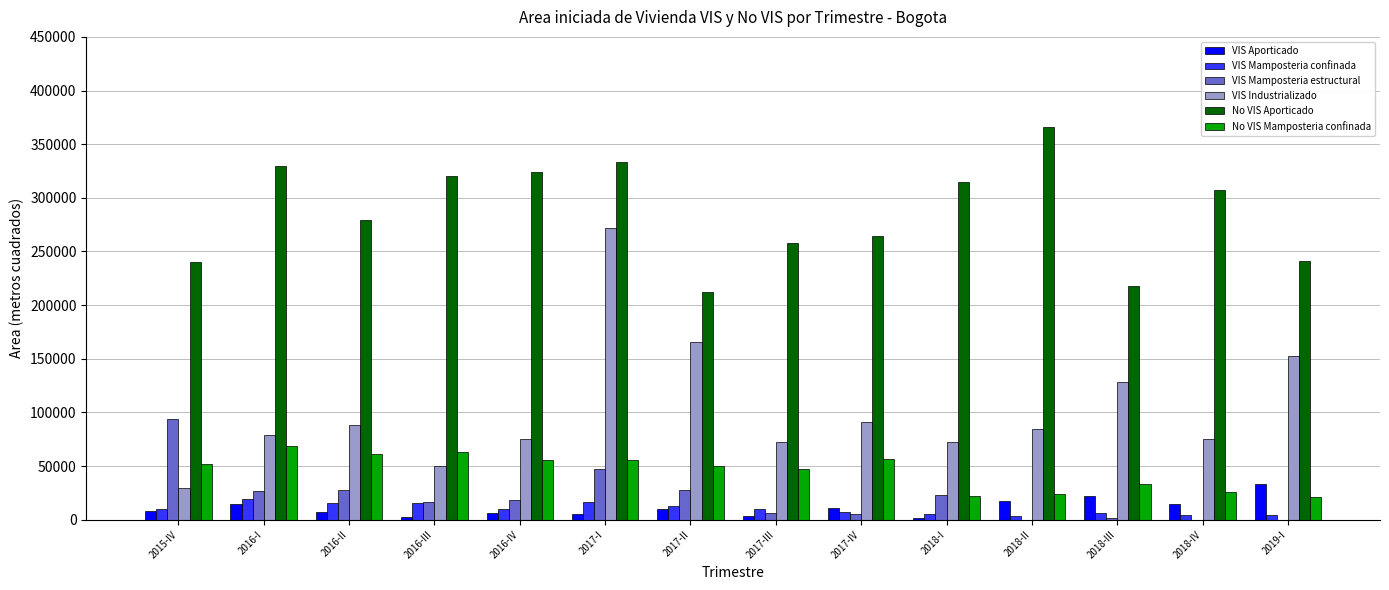

Between 2015-IV and 2017-III, which series saw the biggest shift?

VIS Mamposteria estructural